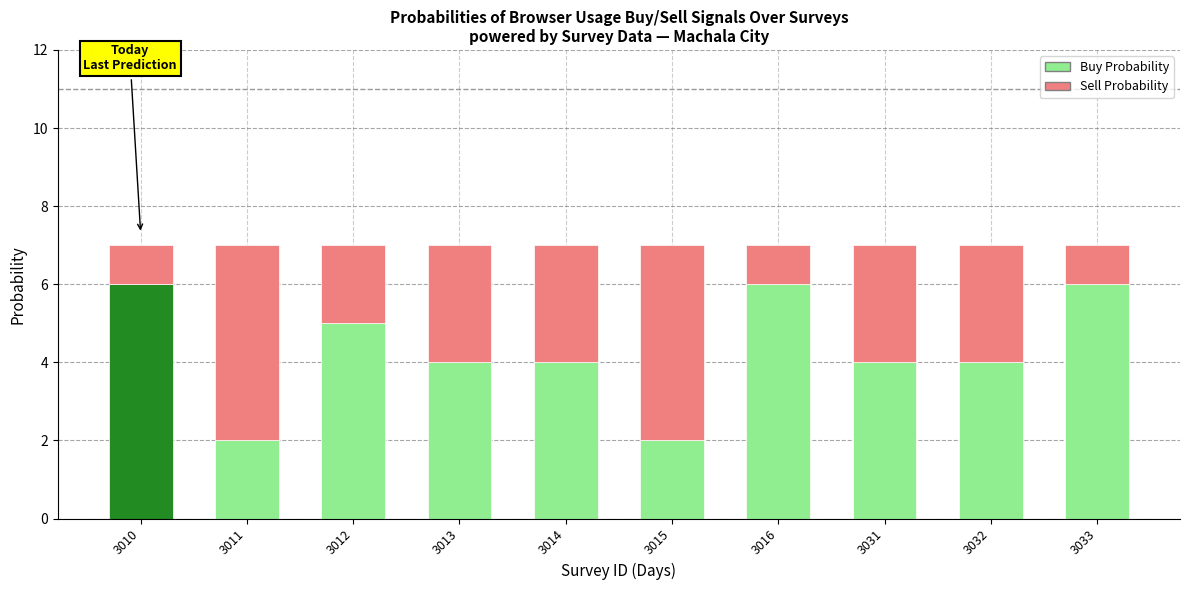

What is the sum of the Buy Probability values at 3031 and 3012?

9